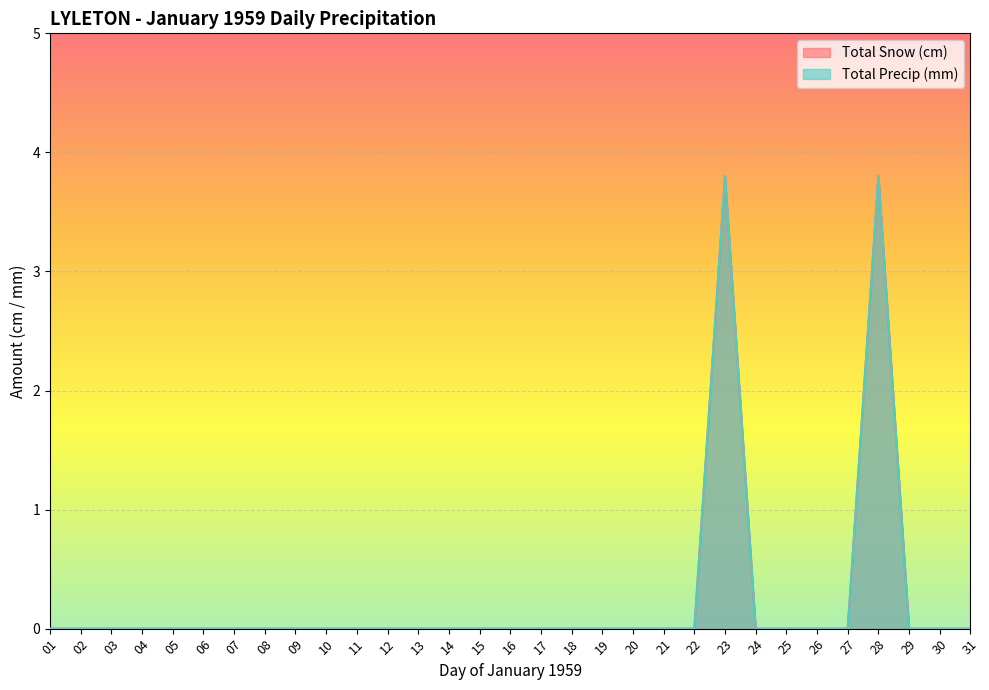

What is the difference between the second highest and minimum values in the Total Snow (cm) series?

3.8